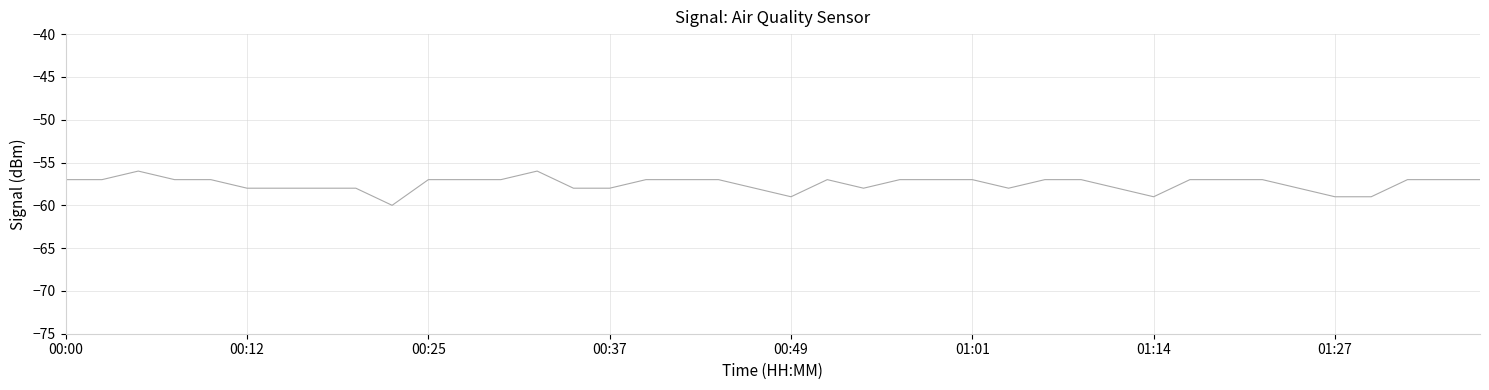

Reading right to left, what are all the values shown in this chart?

-57	-57	-57	-59	-59	-58	-57	-57	-57	-59	-58	-57	-57	-58	-57	-57	-57	-58	-57	-59	-58	-57	-57	-57	-58	-58	-56	-57	-57	-57	-60	-58	-58	-58	-58	-57	-57	-56	-57	-57